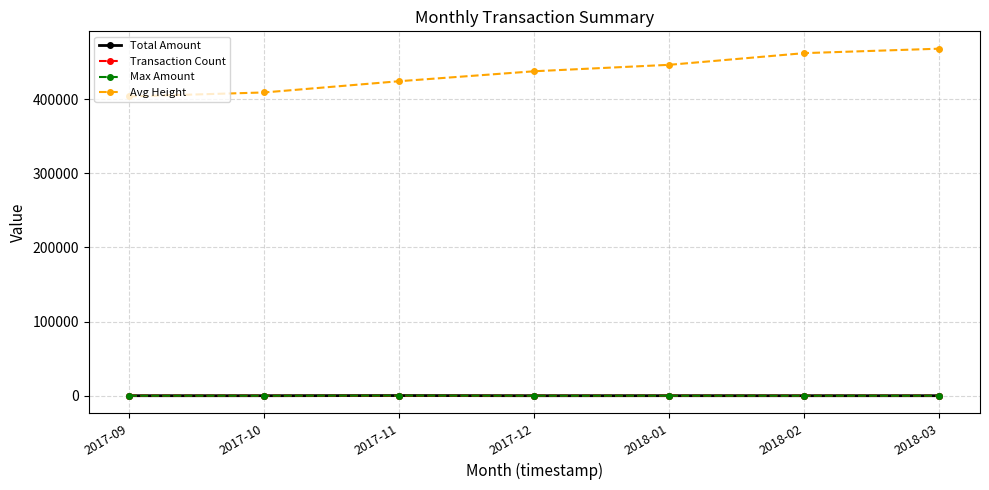

What position from the right is 2017-11?

5